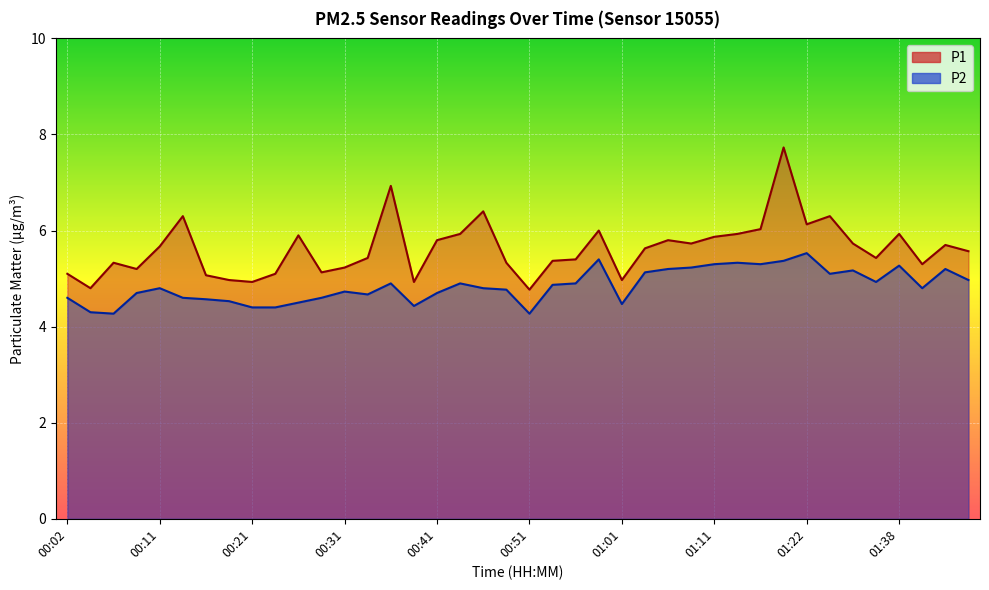

True or false: P1 and P2 intersect in this chart.

False